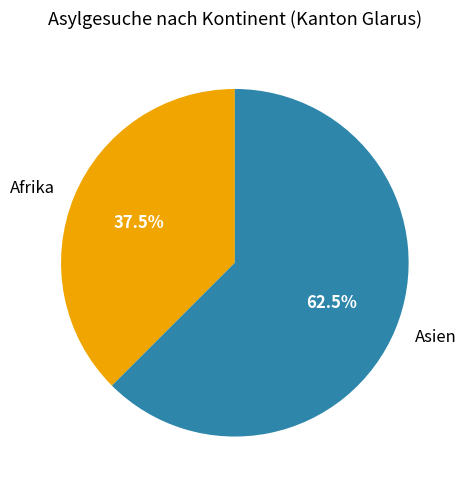

What is the smallest slice in the pie chart?

Afrika